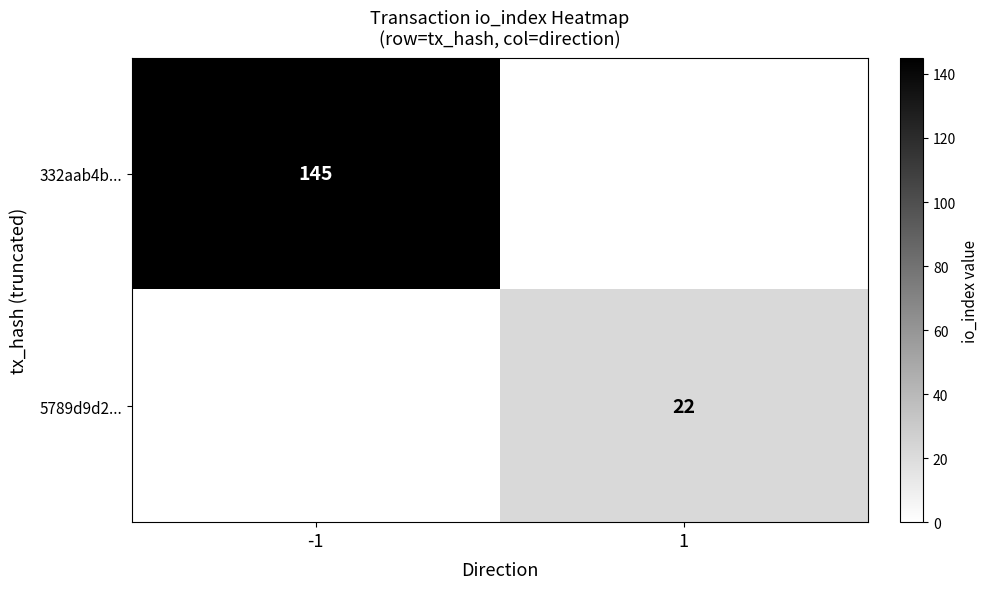

True or false: 332aab4b... has a value of 54 at -1.

False